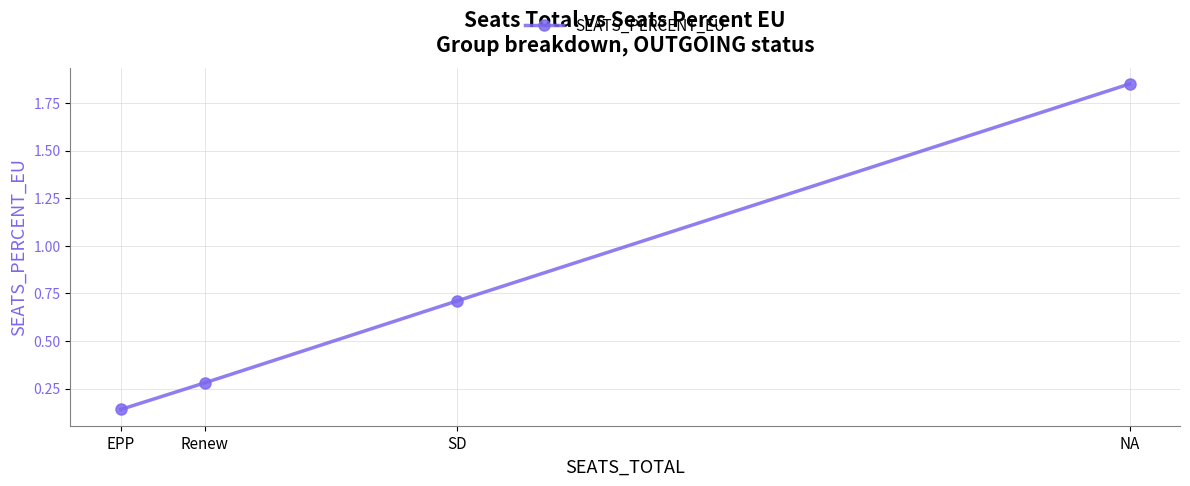

The chart shows a value of 2.5 at NA. True or false?

False